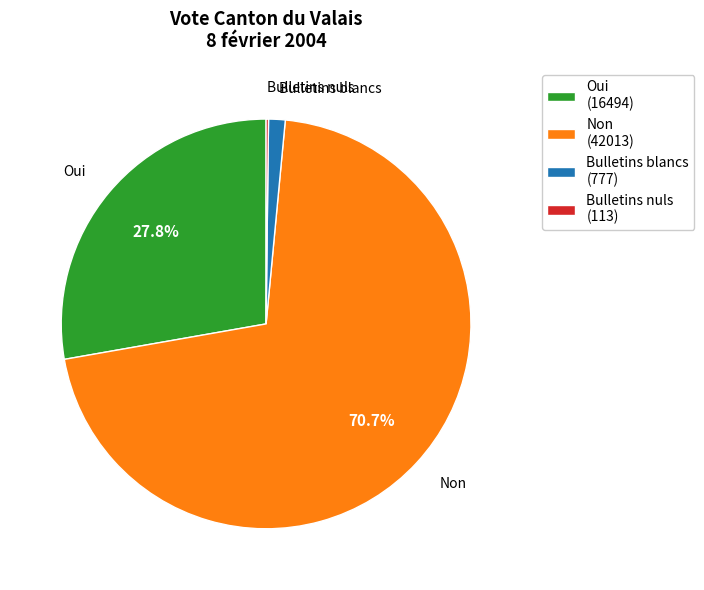

What is the total percentage of Oui (16494) and Non (42013)?

98.5%